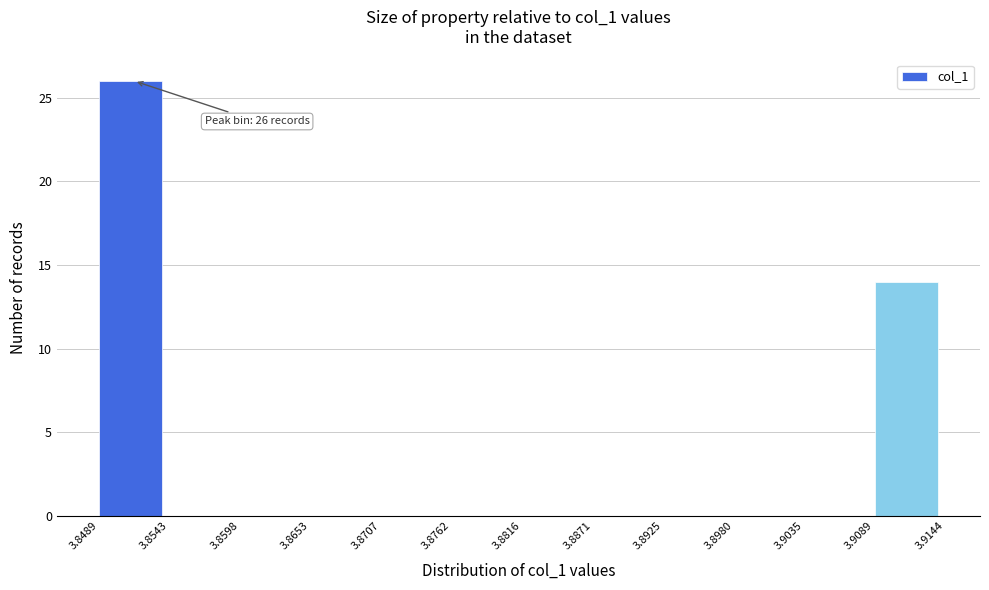

Over which range of the x-axis is the bar tallest?

3.8489 to 3.8543